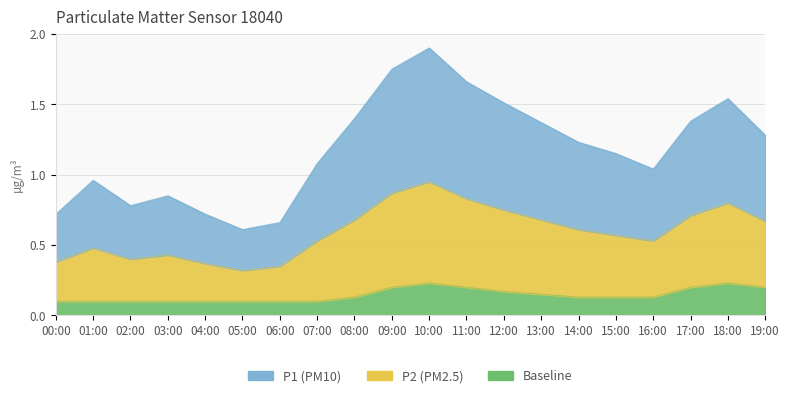

Reading left to right, what are all the values shown in this chart?

P1 (PM10): 0.7	1.0	0.8	0.9	0.7	0.6	0.7	1.1	1.4	1.8	1.9	1.7	1.5	1.4	1.2	1.1	1.0	1.4	1.5	1.3
P2 (PM2.5): 0.4	0.5	0.4	0.4	0.4	0.3	0.3	0.5	0.7	0.9	0.9	0.8	0.8	0.7	0.6	0.6	0.5	0.7	0.8	0.7
Baseline: 0.1	0.1	0.1	0.1	0.1	0.1	0.1	0.1	0.1	0.2	0.2	0.2	0.2	0.1	0.1	0.1	0.1	0.2	0.2	0.2